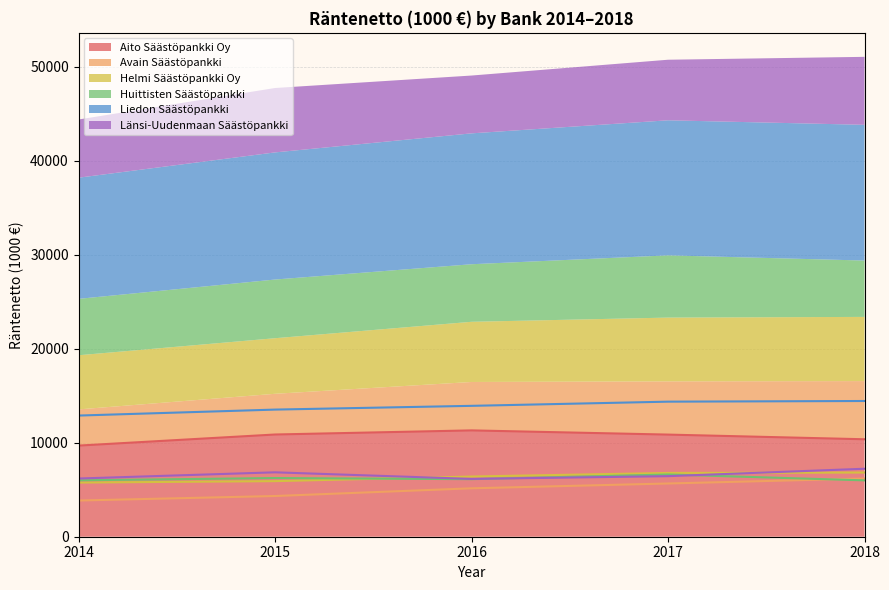

Reading left to right, list all the values displayed in this chart.

Aito Säästöpankki Oy: 2014=9692.0	2015=10872.3	2016=11309.5	2017=10862.4	2018=10365.0
Avain Säästöpankki: 2014=3850.0	2015=4330.2	2016=5149.8	2017=5661.4	2018=6189.2
Helmi Säästöpankki Oy: 2014=5760.0	2015=5912.1	2016=6402.0	2017=6784.2	2018=6827.5
Huittisten Säästöpankki: 2014=5999.0	2015=6241.5	2016=6121.6	2017=6618.9	2018=5994.1
Liedon Säästöpankki: 2014=12887.0	2015=13522.3	2016=13920.8	2017=14366.0	2018=14436.2
Länsi-Uudenmaan Säästöpankki: 2014=6190.0	2015=6850.3	2016=6149.4	2017=6441.7	2018=7229.9